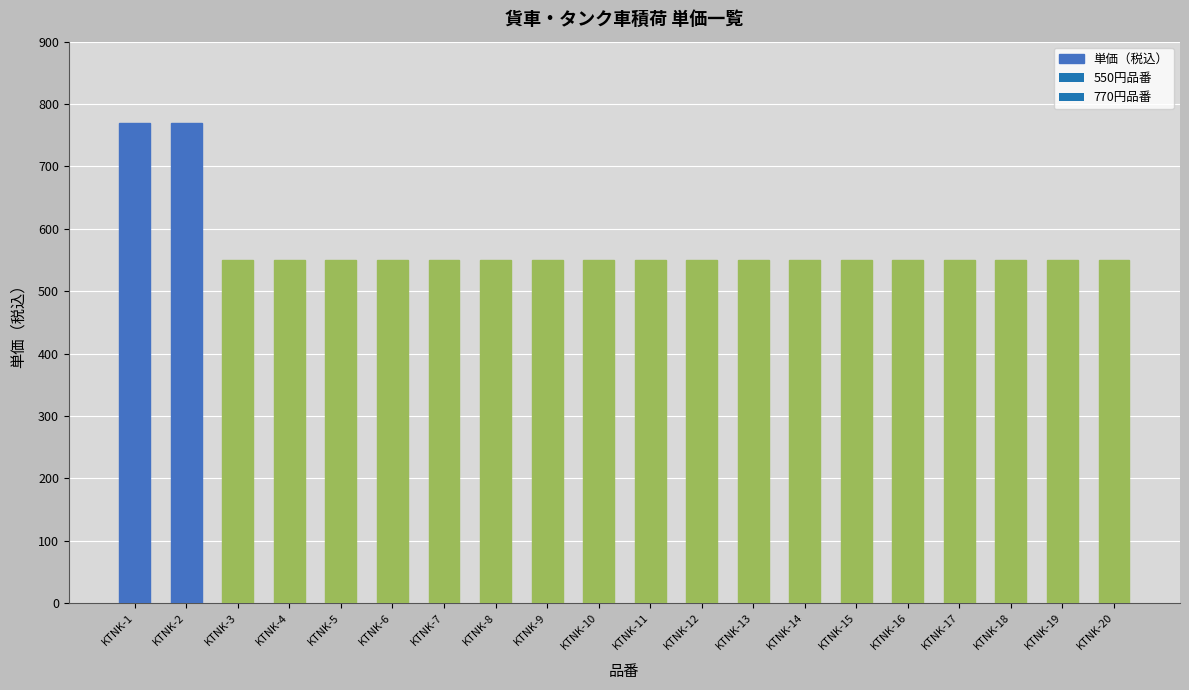

What is the value of the 3rd bar from the left?

550